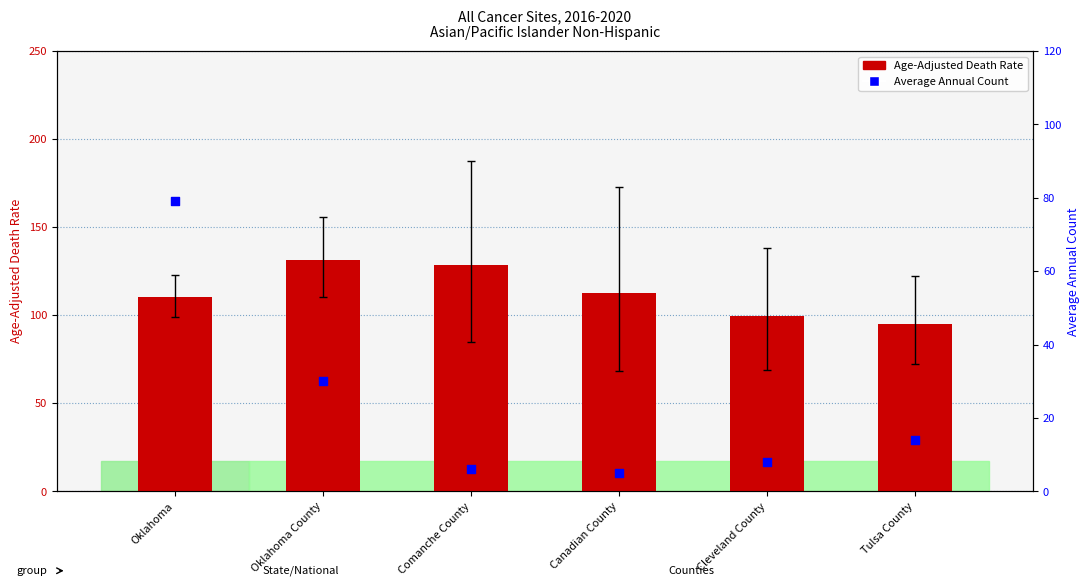

Is the value of Average Annual Count at Oklahoma County greater than the value of Age-Adjusted Death Rate at Comanche County?

No